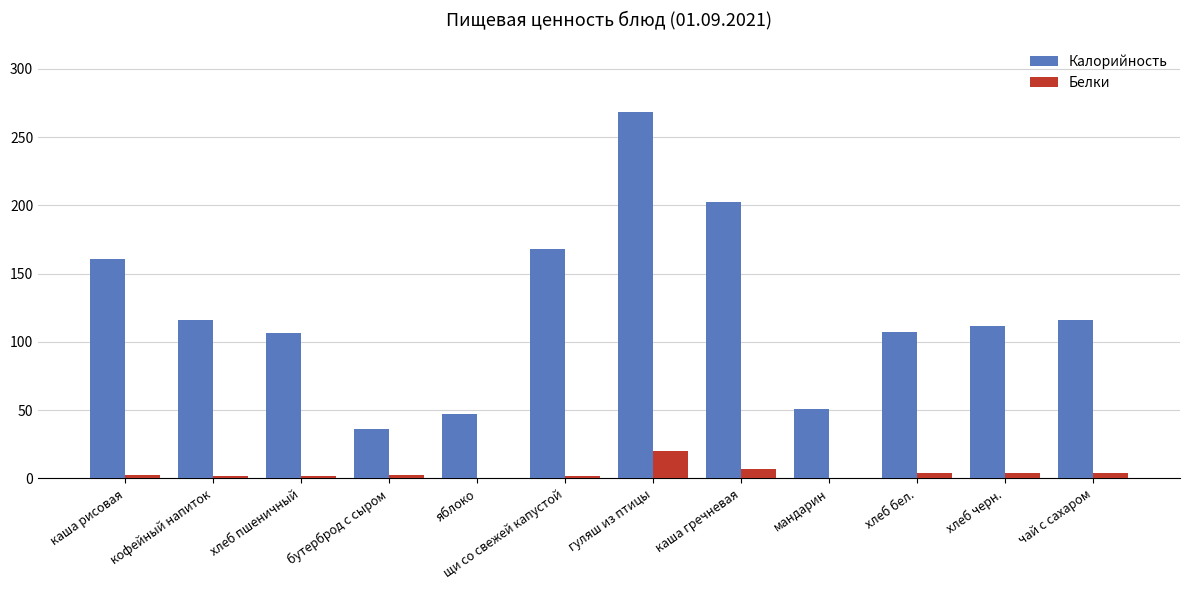

What is the sum of the Калорийность values at хлеб бел. and каша рисовая?

268.0